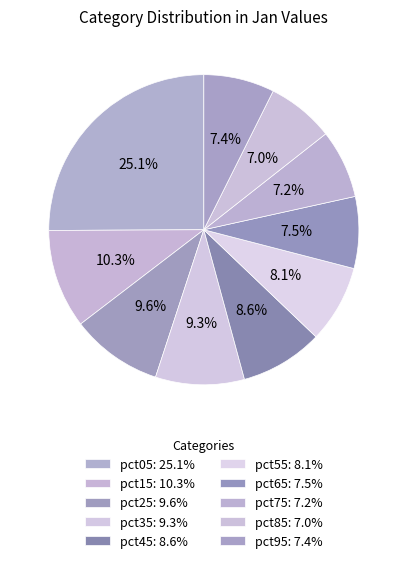

How many slices are in this pie chart?

10